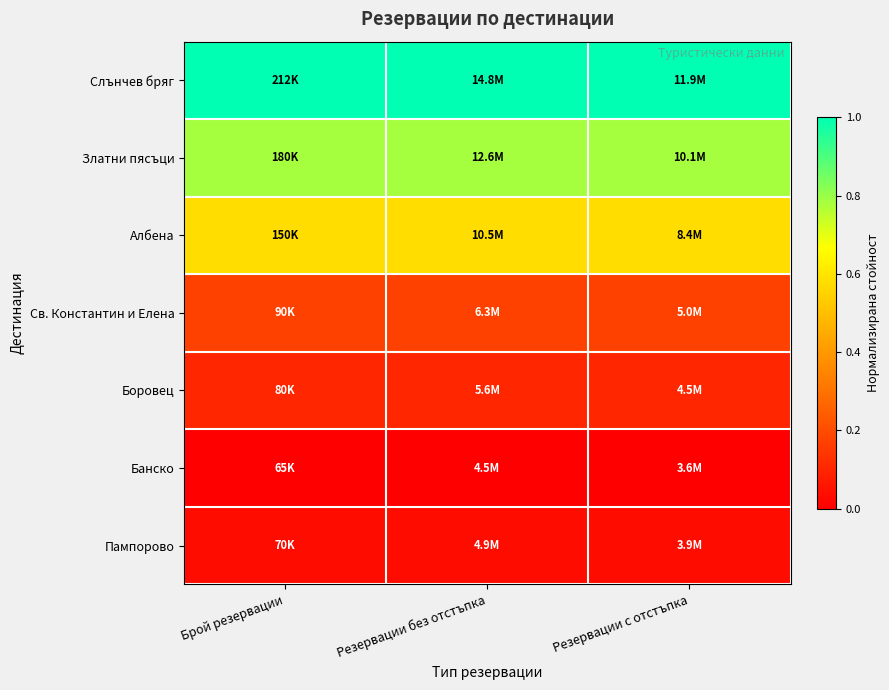

At which category does the chart reach its minimum across all series?

Брой резервации